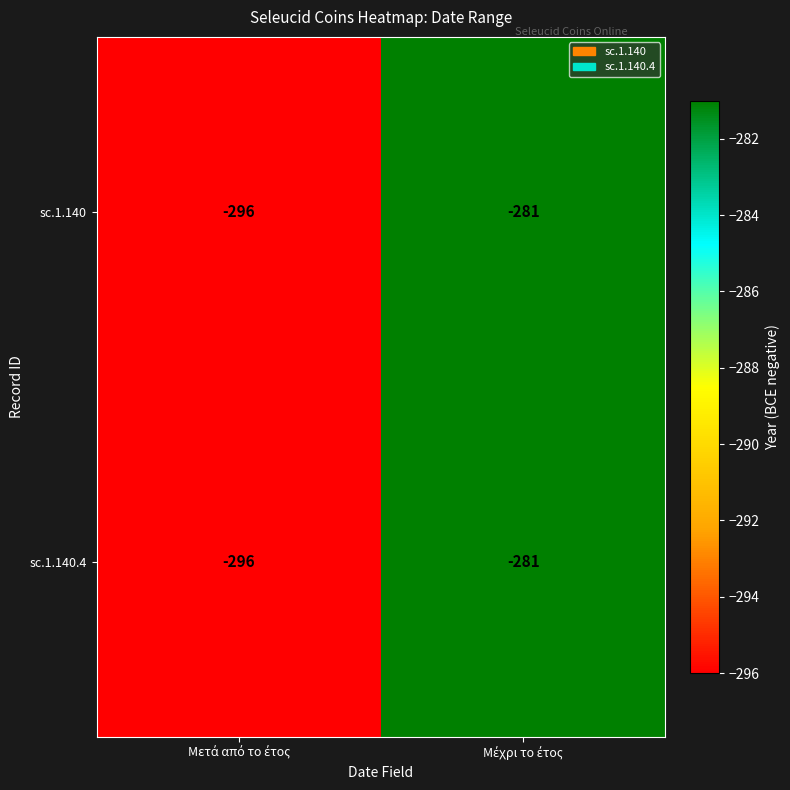

What is the highest value of the sc.1.140 series?

-281